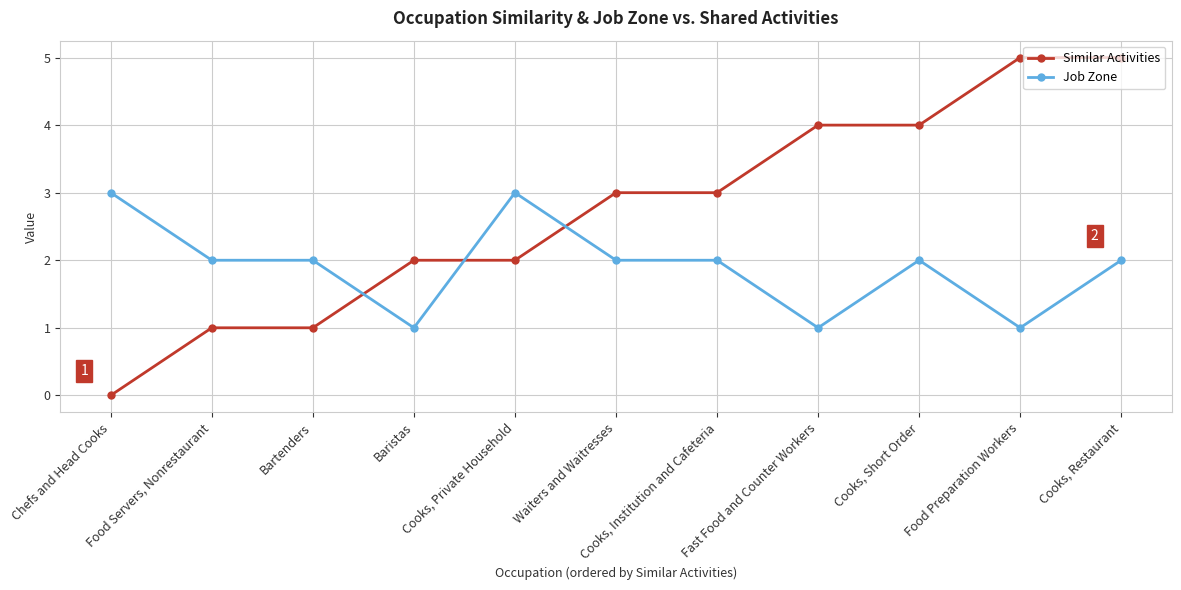

Rank the series by their average value, from lowest to highest.

Job Zone, Similar Activities